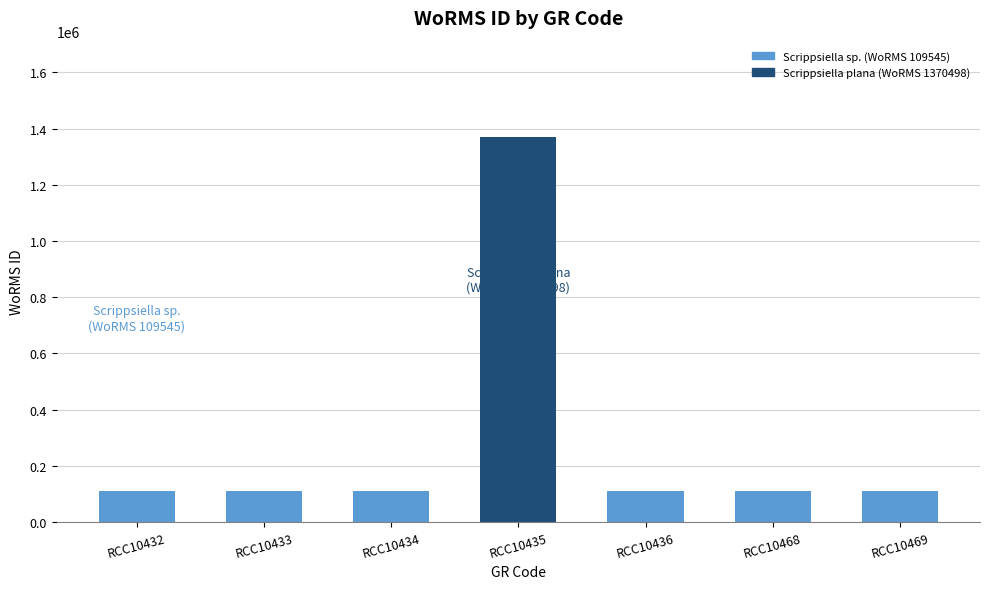

Is it true that the value at RCC10469 is 162361?

False